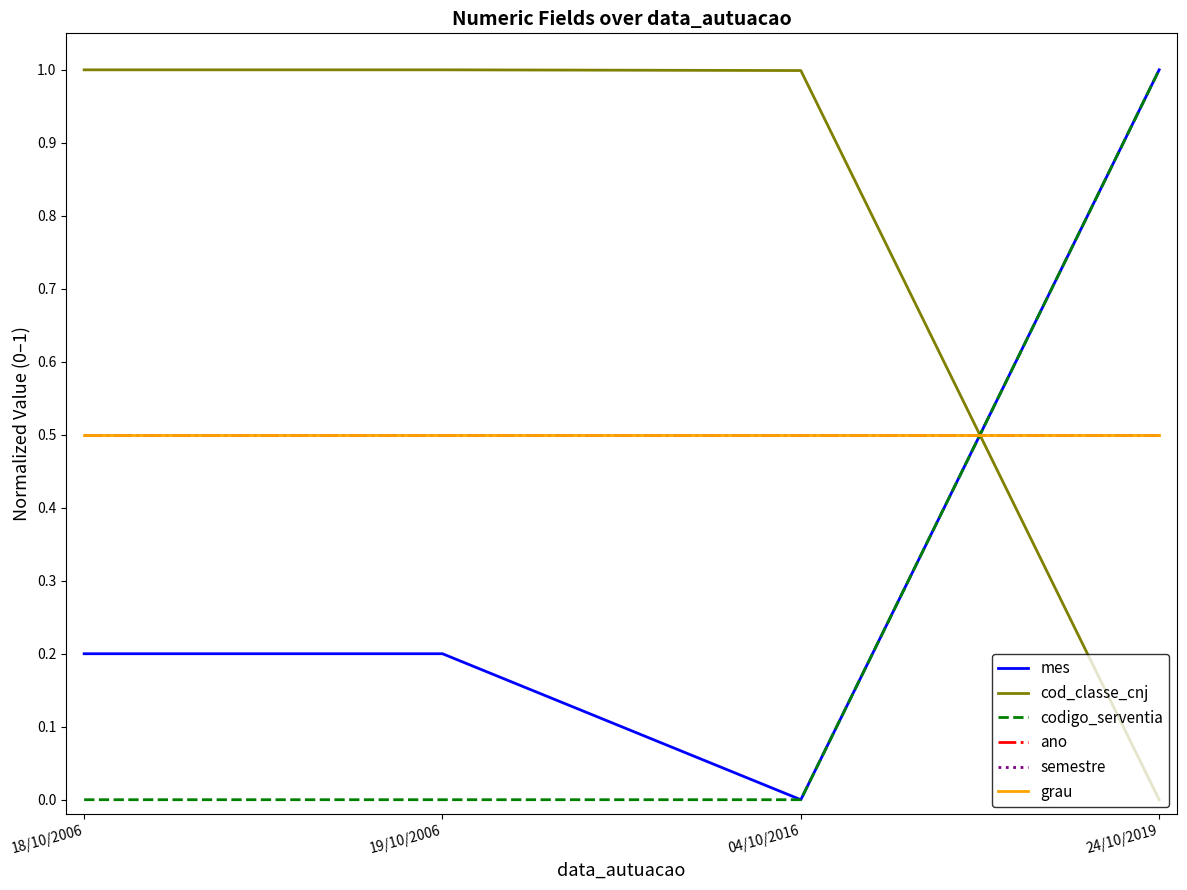

True or false: codigo_serventia and semestre cross at least once.

True